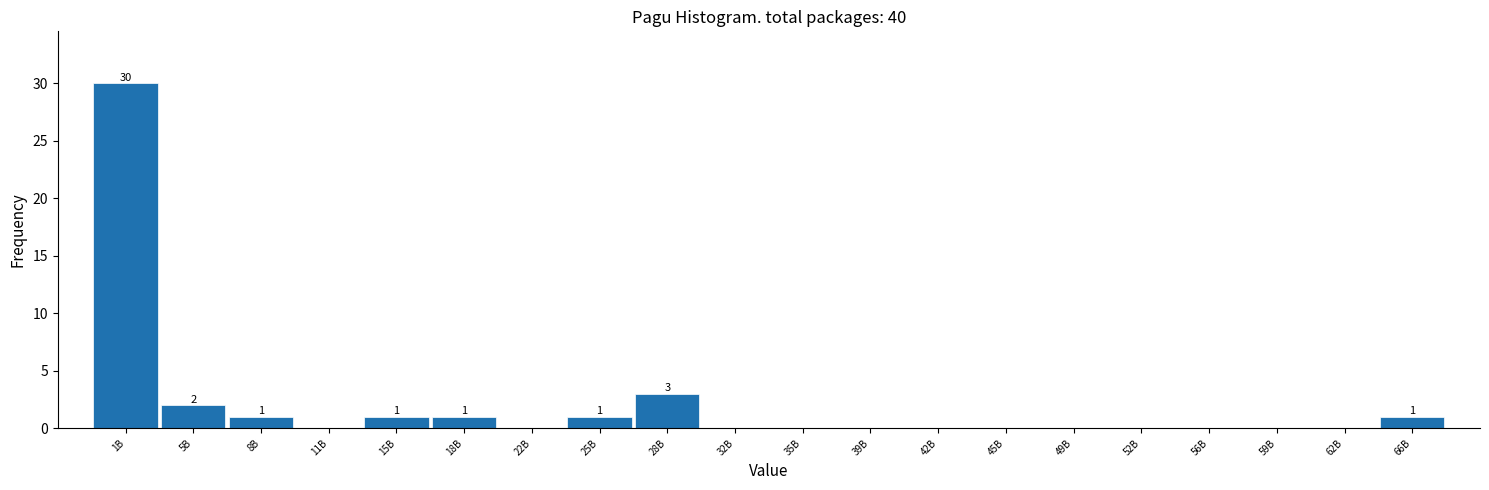

Reading right to left, list all the values displayed in this chart.

66B=1	62B=0	59B=0	56B=0	52B=0	49B=0	45B=0	42B=0	39B=0	35B=0	32B=0	28B=3	25B=1	22B=0	18B=1	15B=1	11B=0	8B=1	5B=2	1B=30